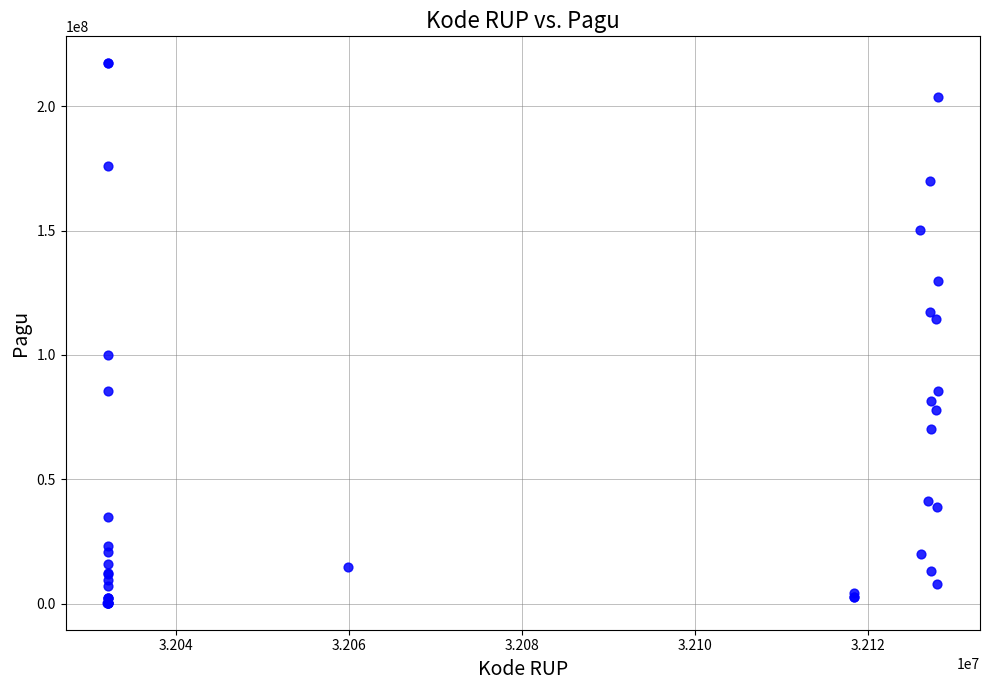

What Y value in the scatter plot is closest to 108830000?

114296000